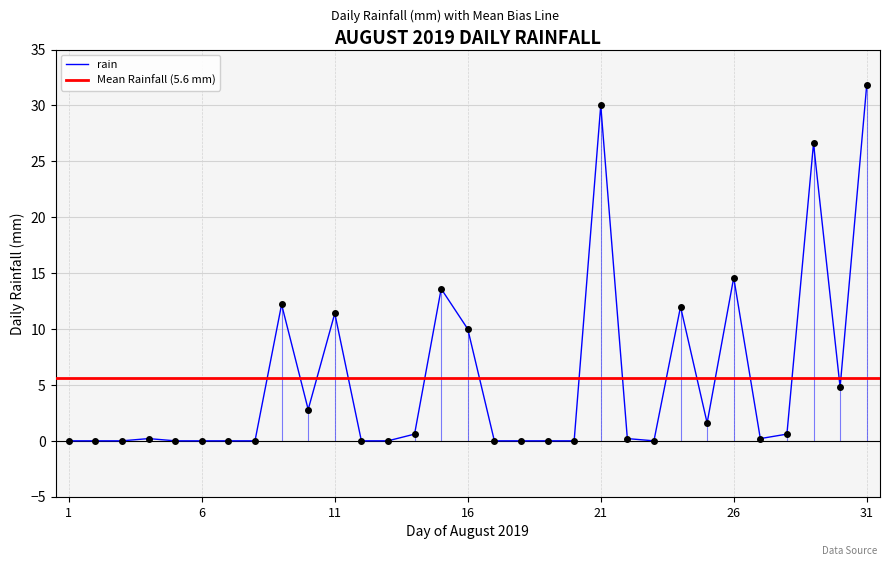

Is this an area chart (filled region under the line)?

No